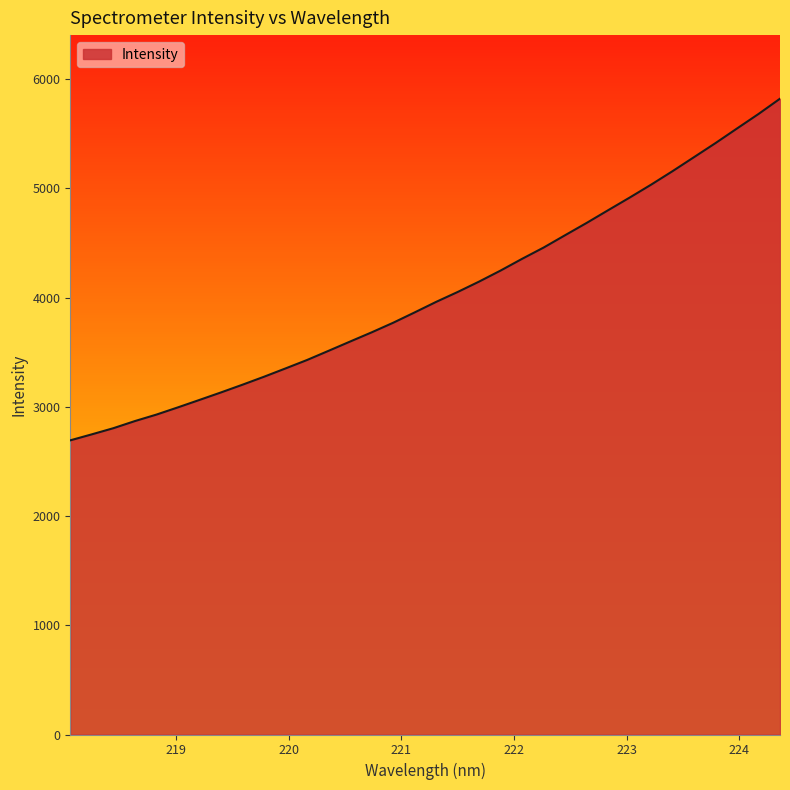

Does the chart have visible grid lines?

No